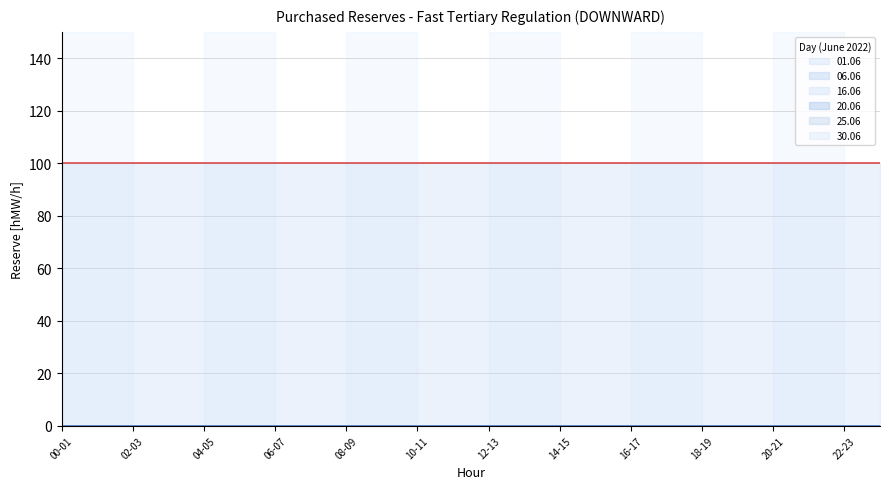

At which label is 25.06 closest to 0?

00-01